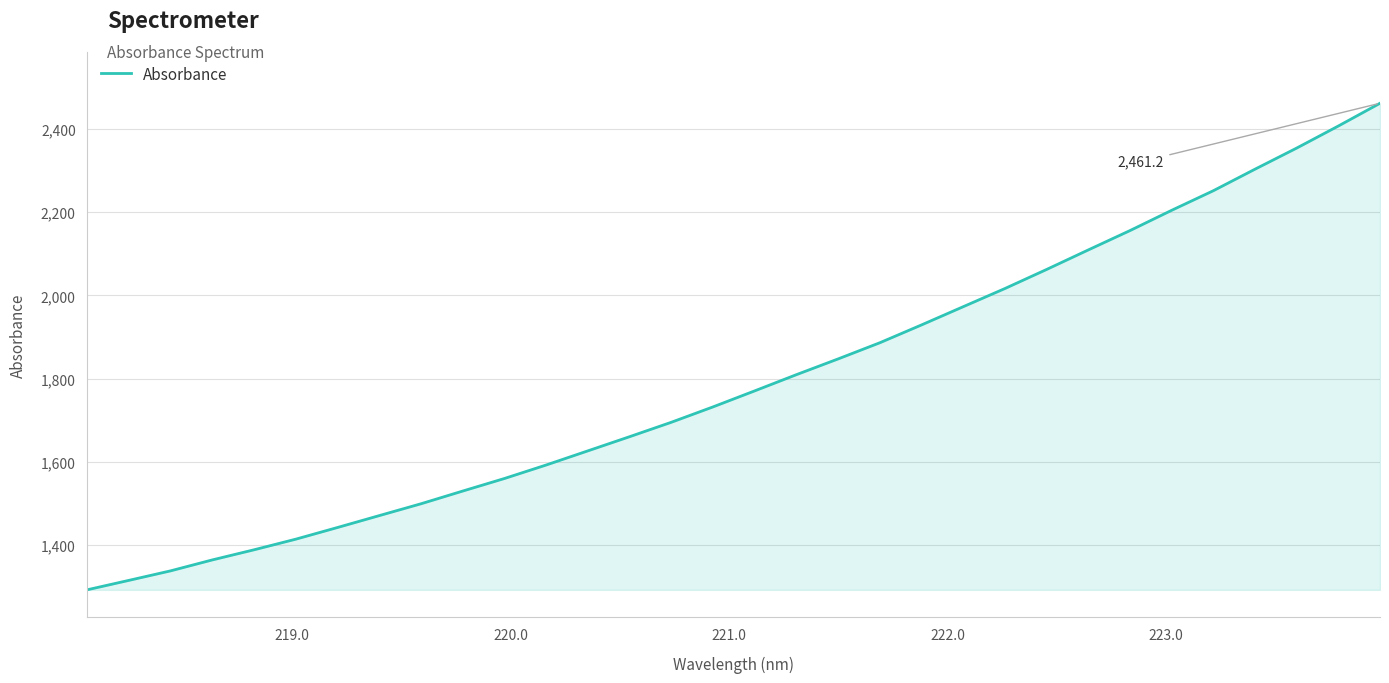

Reading left to right, list all the values displayed in this chart.

1292.7	1315.4	1338.2	1364.5	1388.8	1414.3	1442.4	1470.9	1499.4	1529.9	1560.1	1592.5	1626.4	1660.5	1695.1	1732.0	1770.6	1809.4	1847.3	1886.1	1928.9	1972.7	2016.3	2062.1	2109.0	2155.4	2204.1	2251.1	2302.9	2353.5	2406.5	2461.2